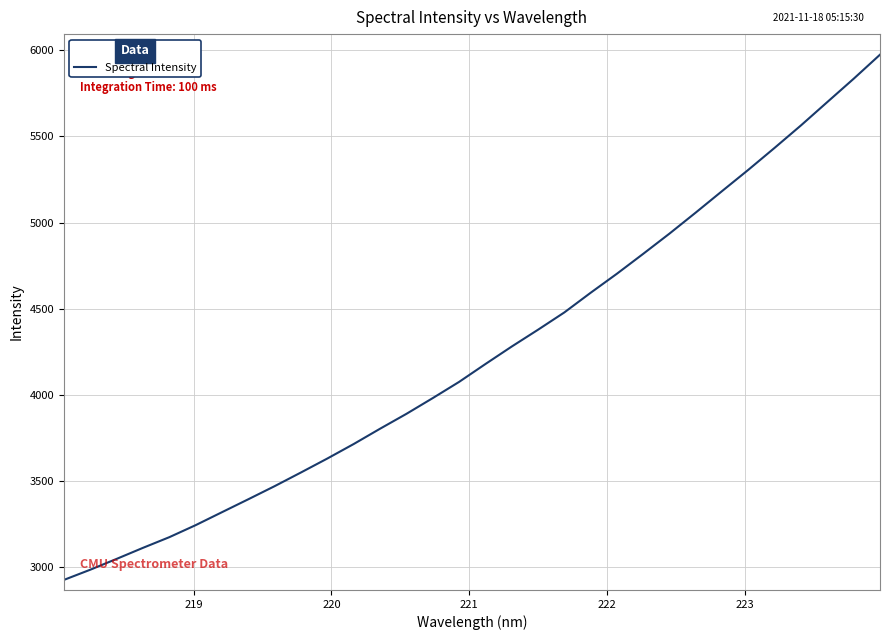

What is the difference between the maximum and minimum values?

3051.7